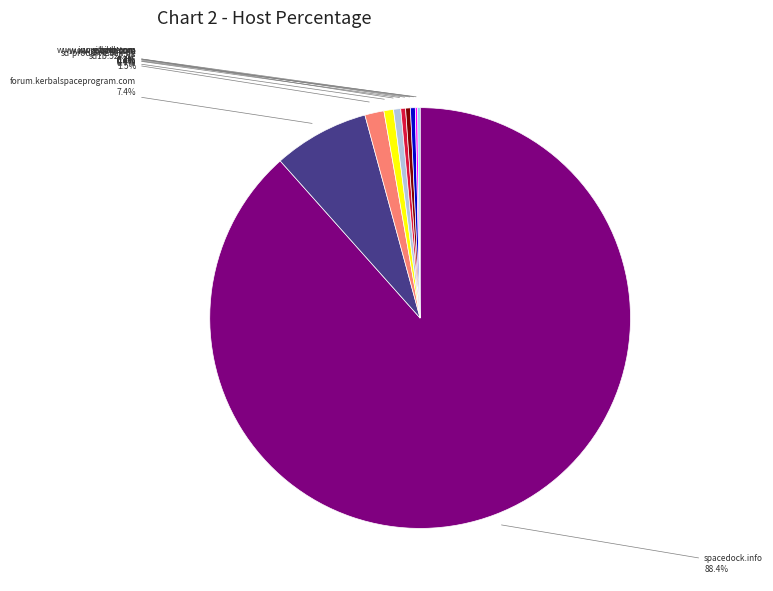

Between forum.kerbalspaceprogram.com and yandex.ru, which is larger?

forum.kerbalspaceprogram.com